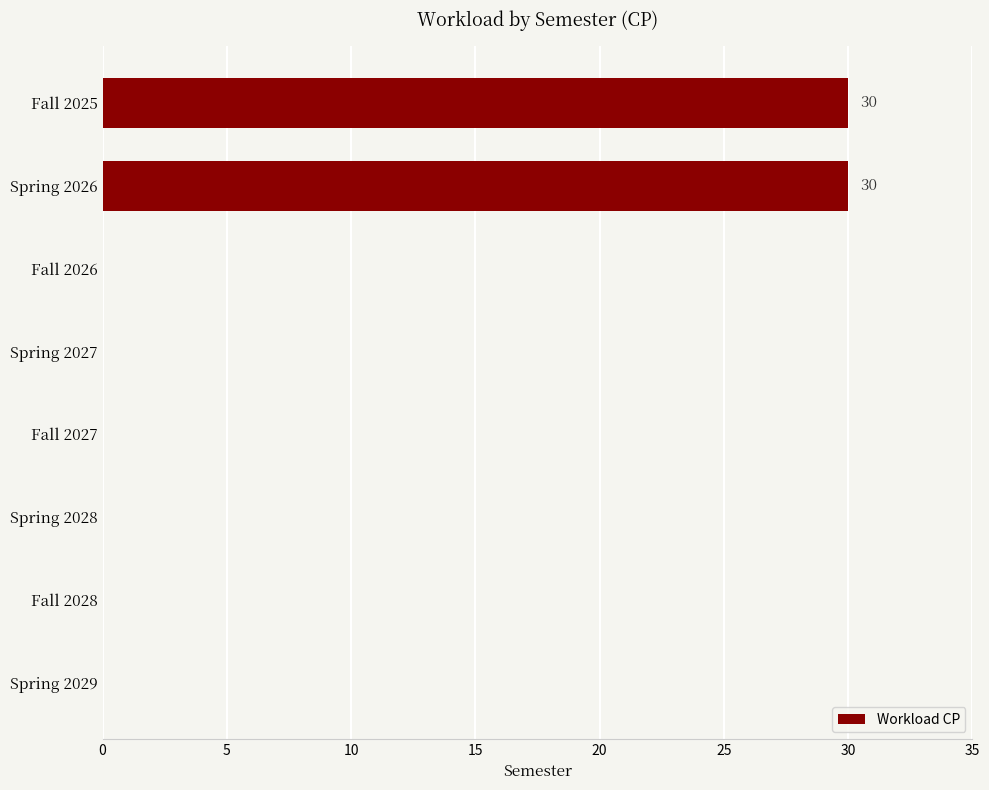

True or false: the data shows -11 at Spring 2027.

False